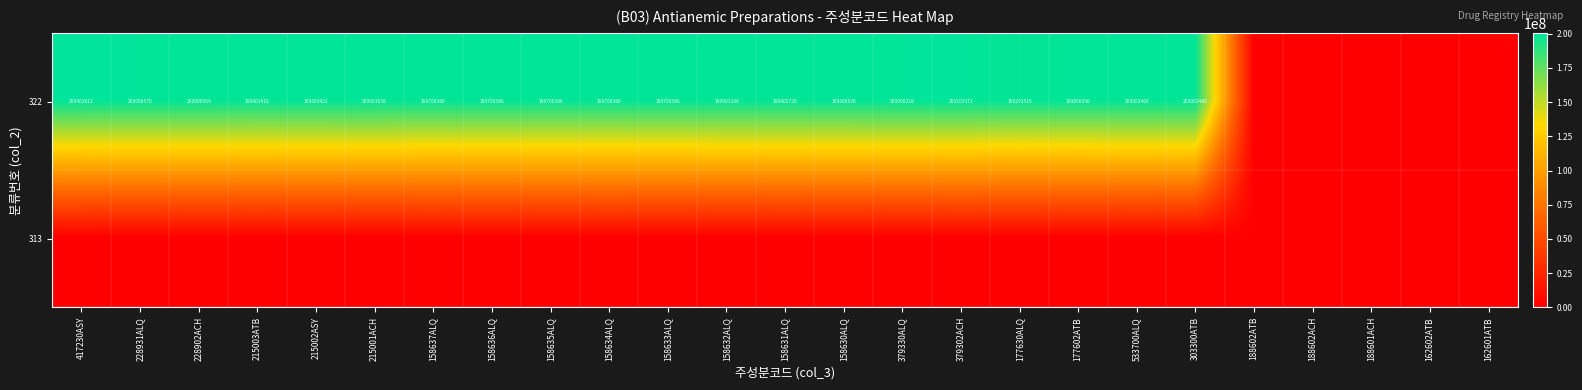

The 322 series shows 43024833 at 158632ALQ. True or false?

False